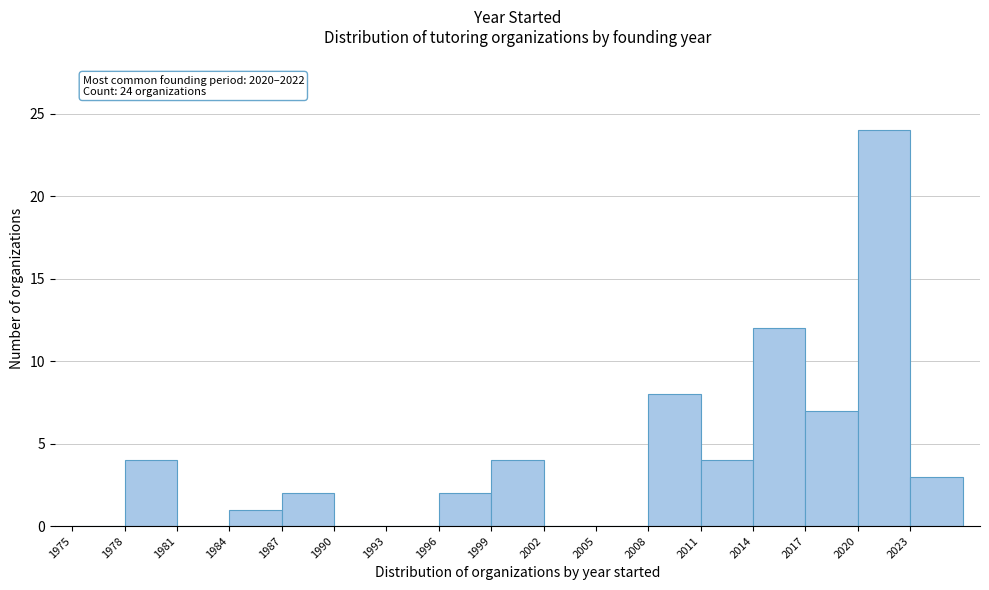

Which range on the x-axis has the tallest bar?

2020 to 2023